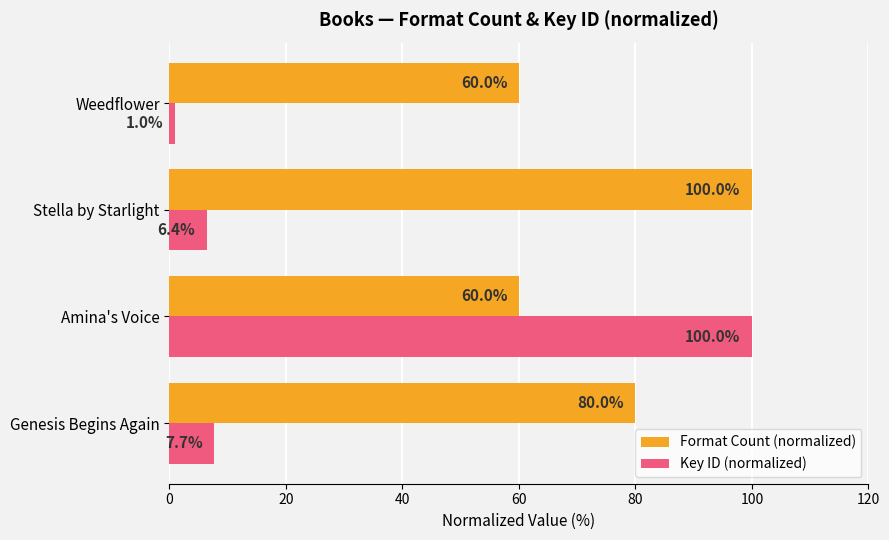

Which series has the largest total across all categories?

Format Count (normalized)